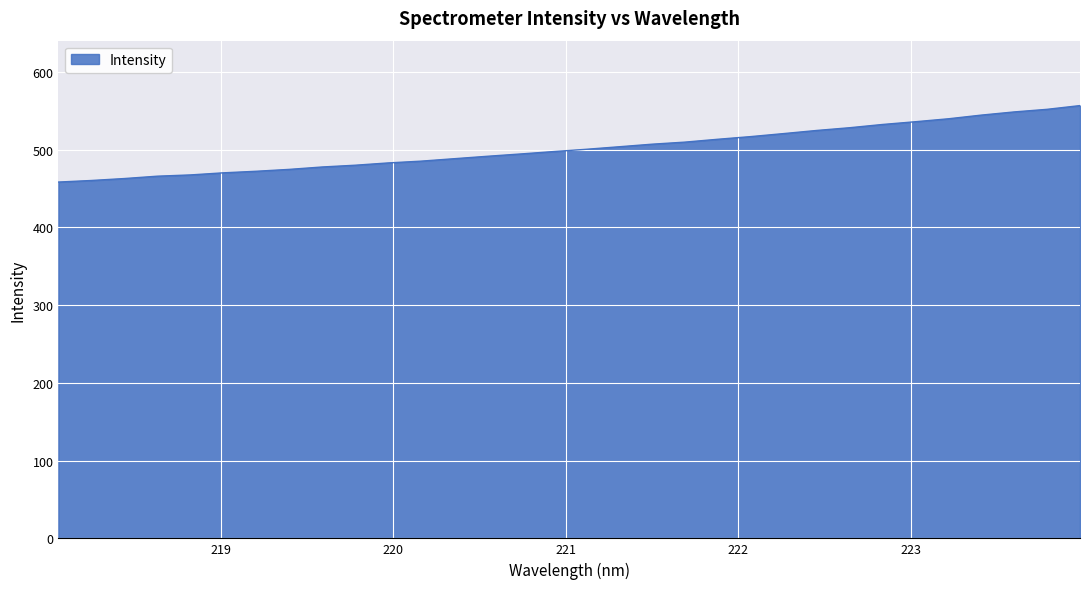

What is the smallest value displayed?

458.4